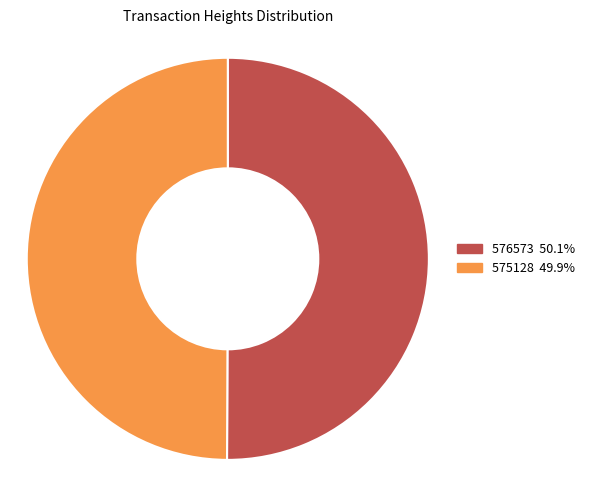

Combined, do 575128 and 576573 account for over 50%?

Yes